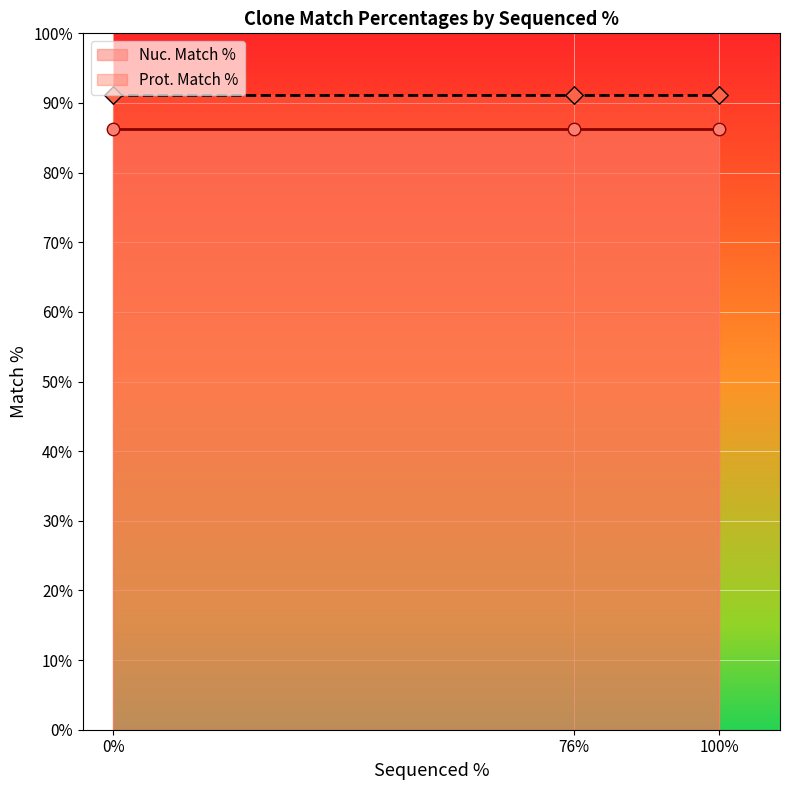

What are all the series names shown in the legend?

Nuc. Match %, Prot. Match %